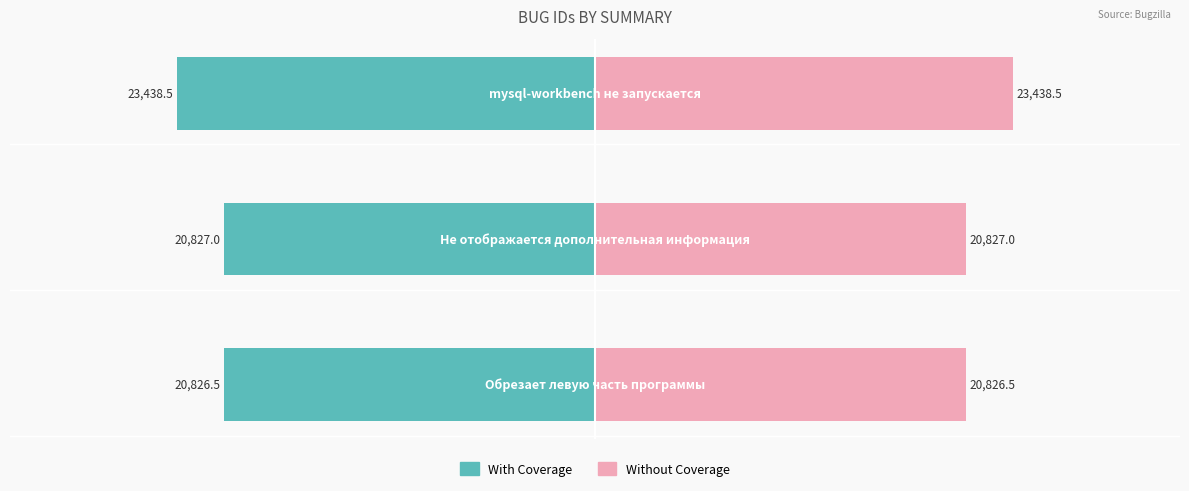

What are all the series names shown in the legend?

With Coverage, Without Coverage